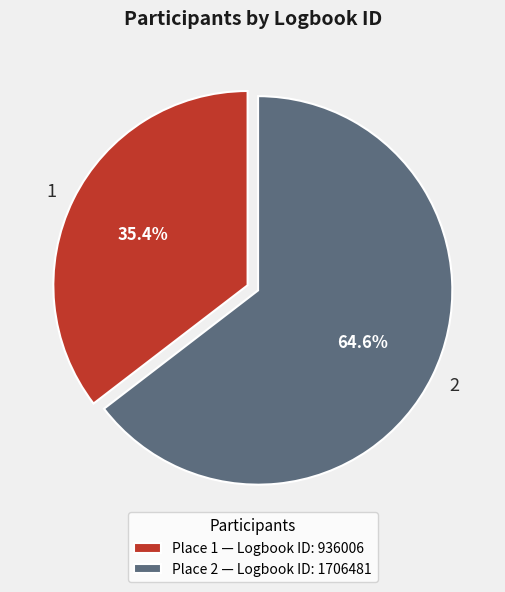

What is the total percentage of Place 2 — Logbook ID: 1706481 and Place 1 — Logbook ID: 936006?

100.0%